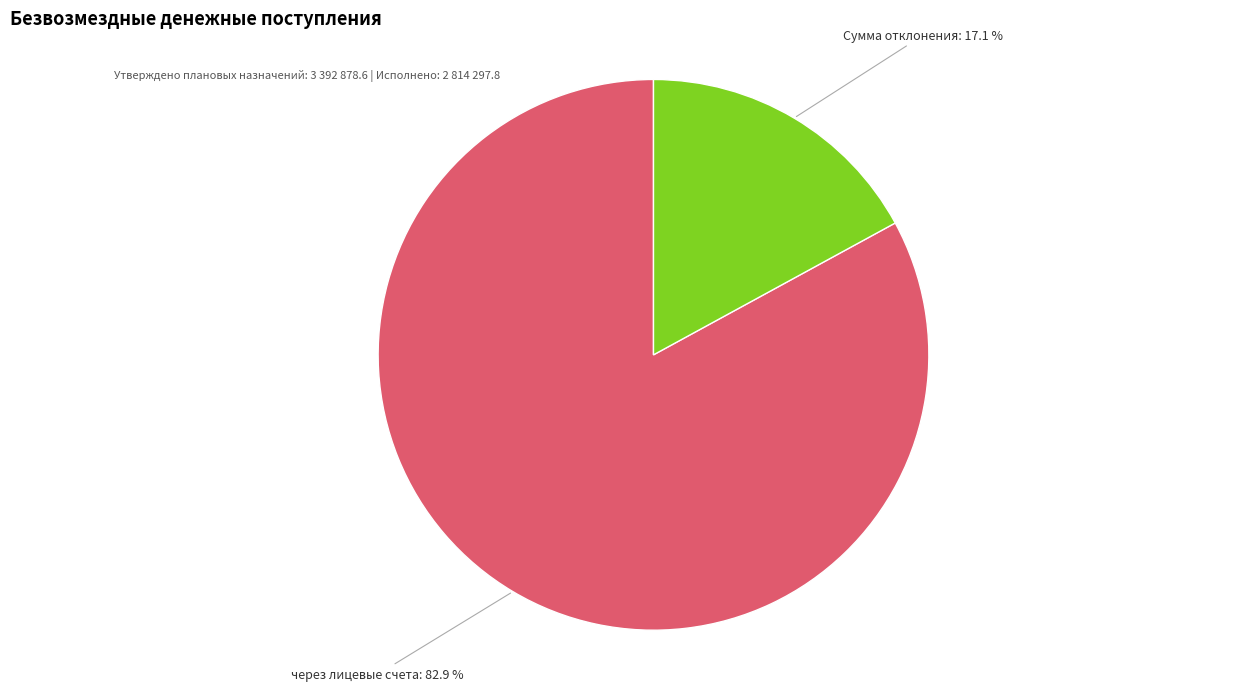

Count the number of slices in the pie.

2